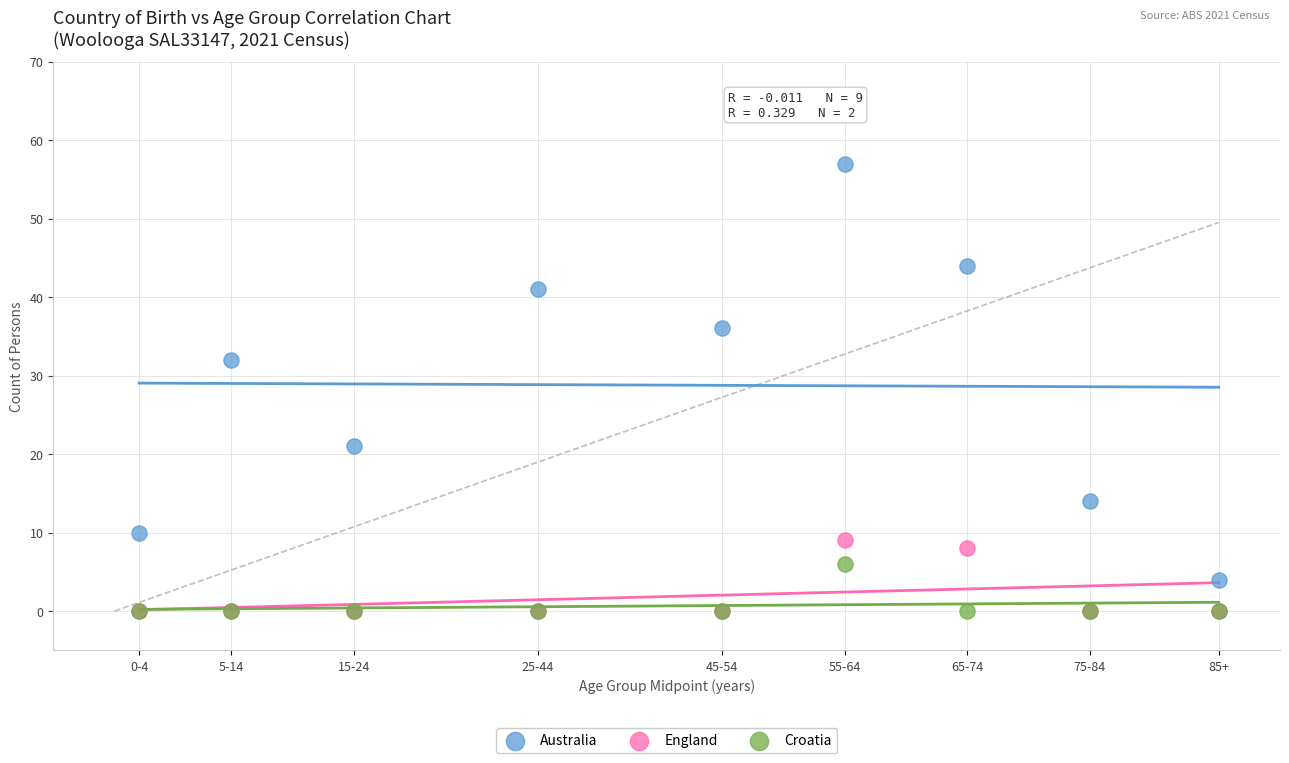

Which series has the widest spread of Y values?

Australia